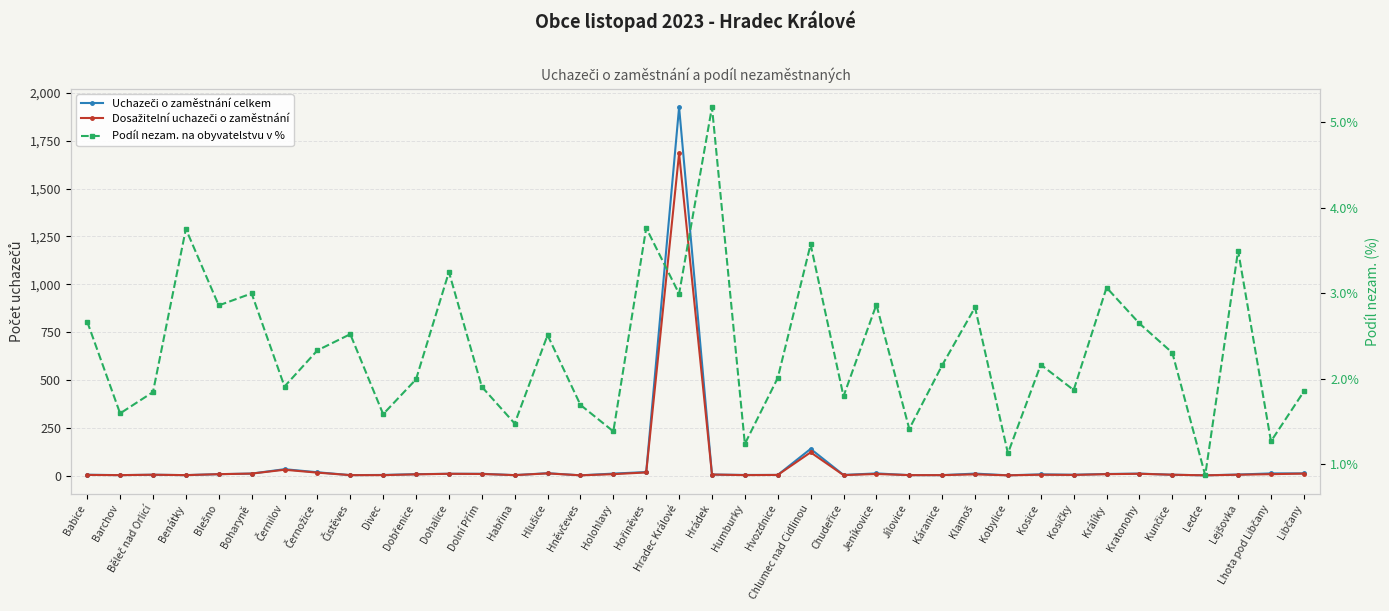

After their last crossing, which series has the higher values: Podíl nezam. na obyvatelstvu v % or Uchazeči o zaměstnání celkem?

Uchazeči o zaměstnání celkem